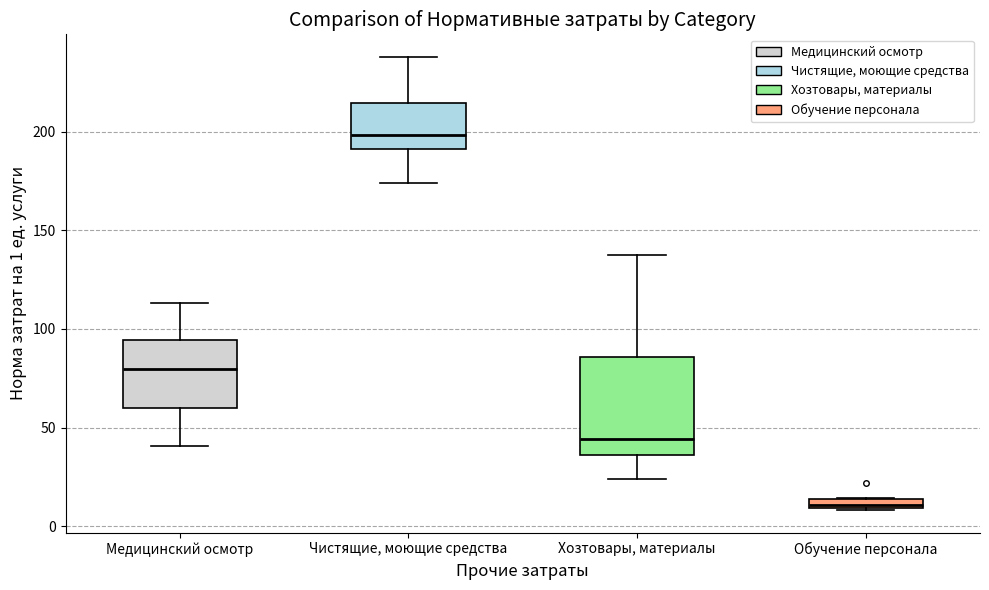

Which box is the tallest, from its lower edge to its upper edge?

Хозтовары, материалы